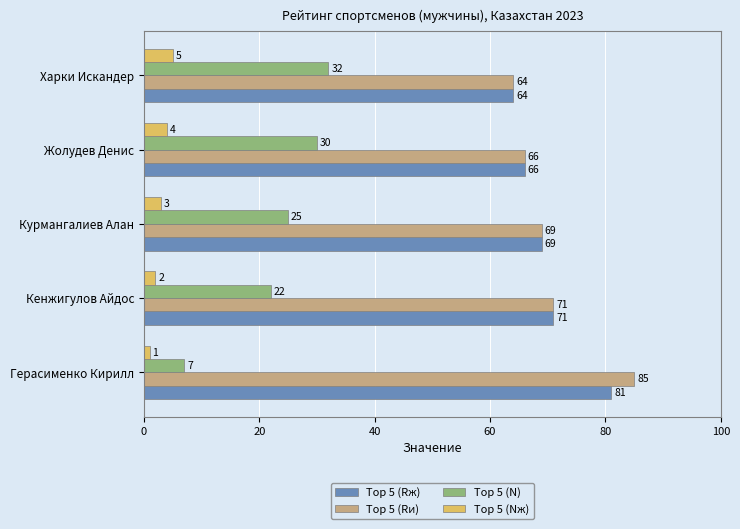

Which series has the largest total across all categories?

Top 5 (Rи)